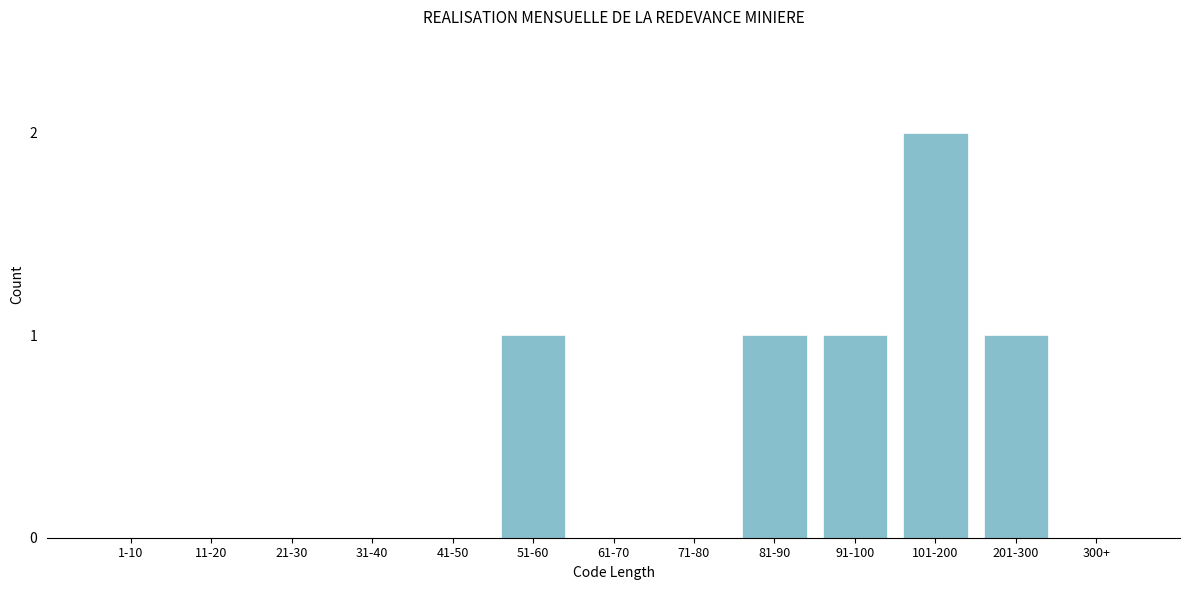

Reading left to right, transcribe all the data shown in this chart.

1-10=0	11-20=0	21-30=0	31-40=0	41-50=0	51-60=1	61-70=0	71-80=0	81-90=1	91-100=1	101-200=2	201-300=1	300+=0